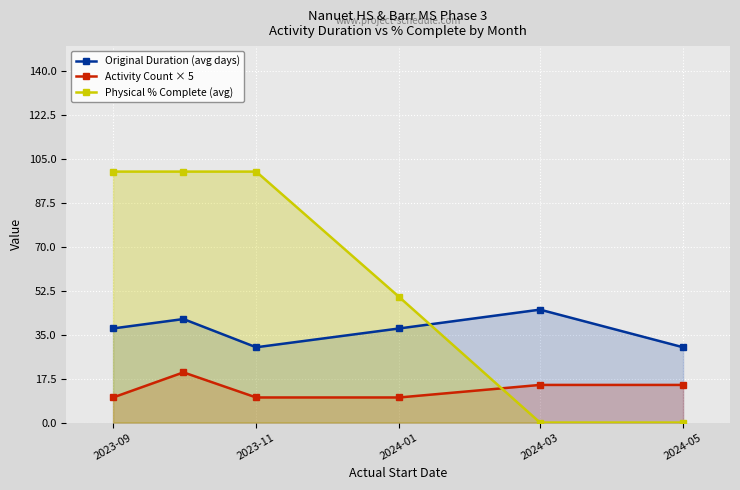

What is the spread (max minus min) of values at 2024-05?

30.0